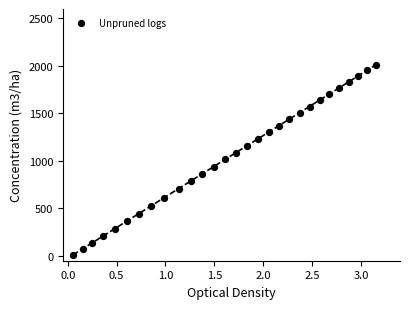

What is the range of Y values (max minus min)?

2000.0